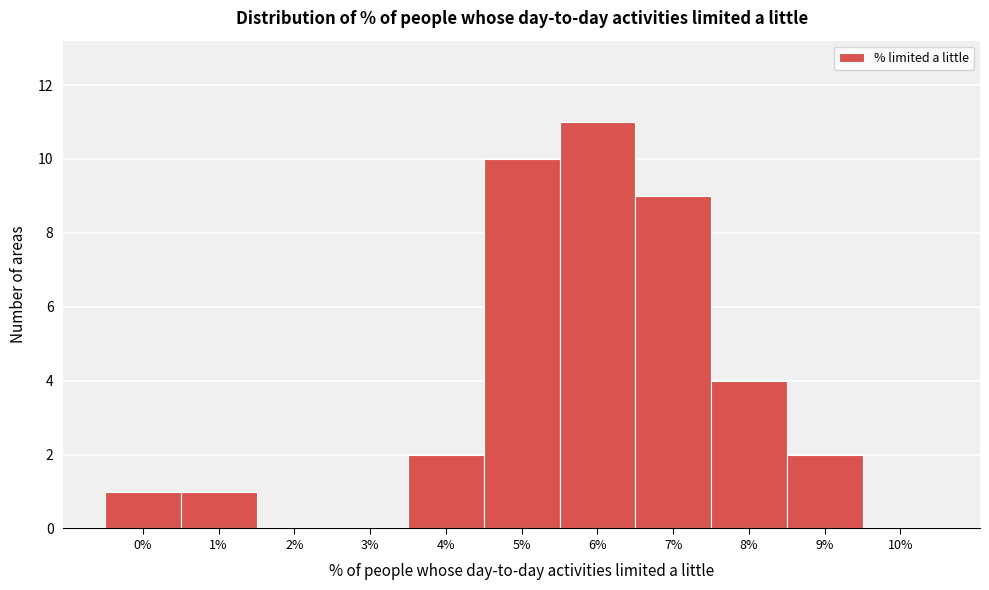

Reading left to right, transcribe all the data shown in this chart.

0%=1	1%=1	2%=0	3%=0	4%=2	5%=10	6%=11	7%=9	8%=4	9%=2	10%=0